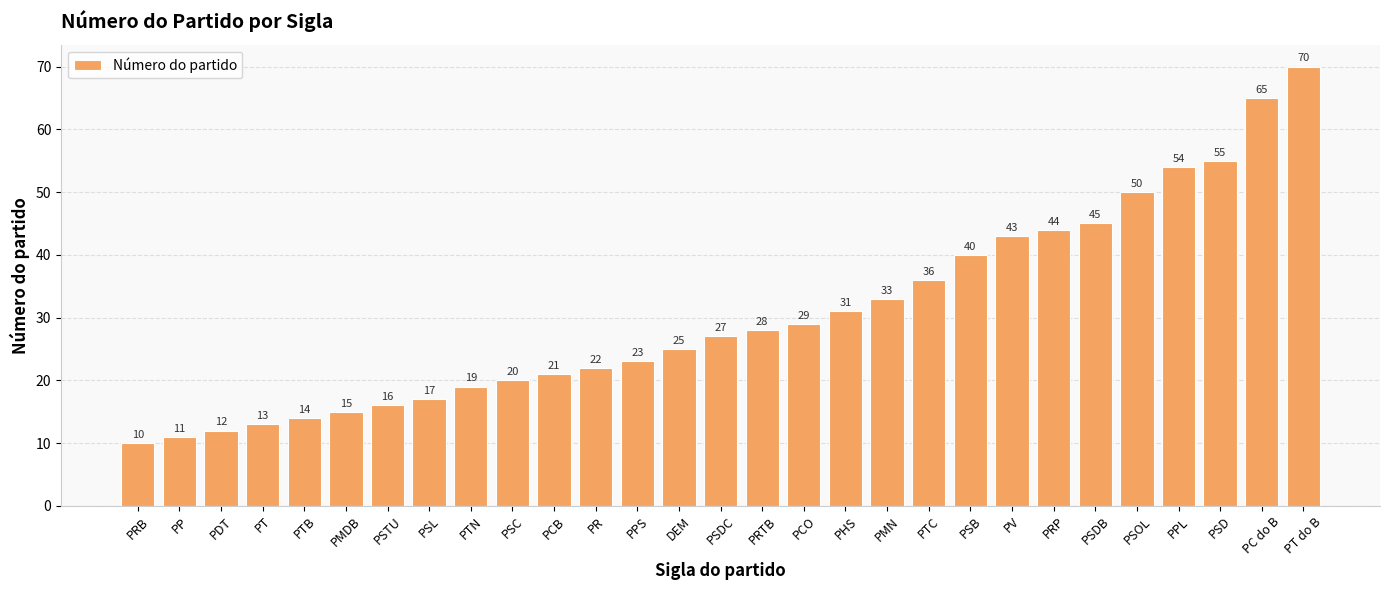

What is the label of the 19th bar from the left?

PMN